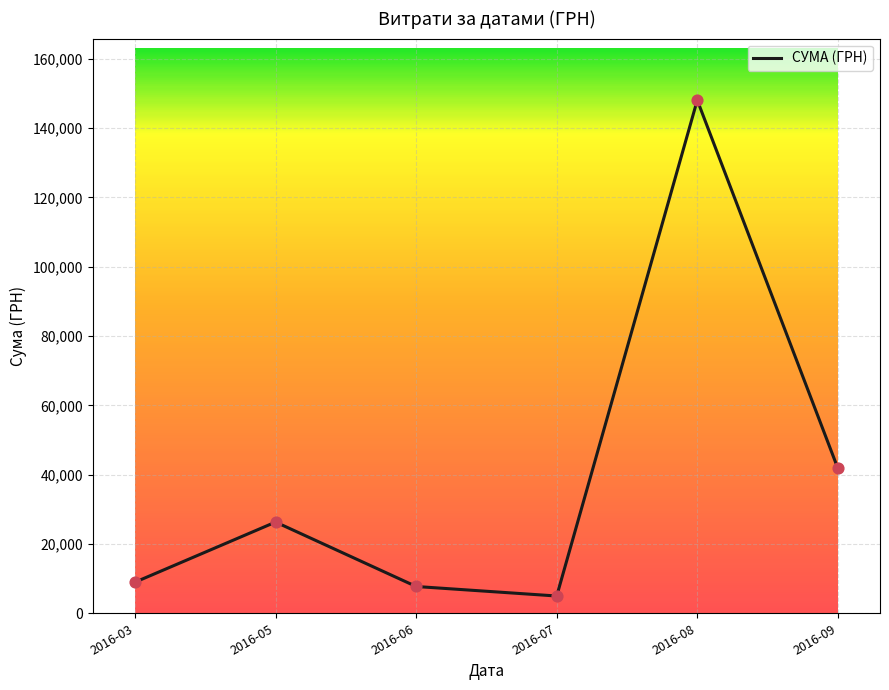

What is the ratio of the value at 2016-06 to the value at 2016-07?

1.6